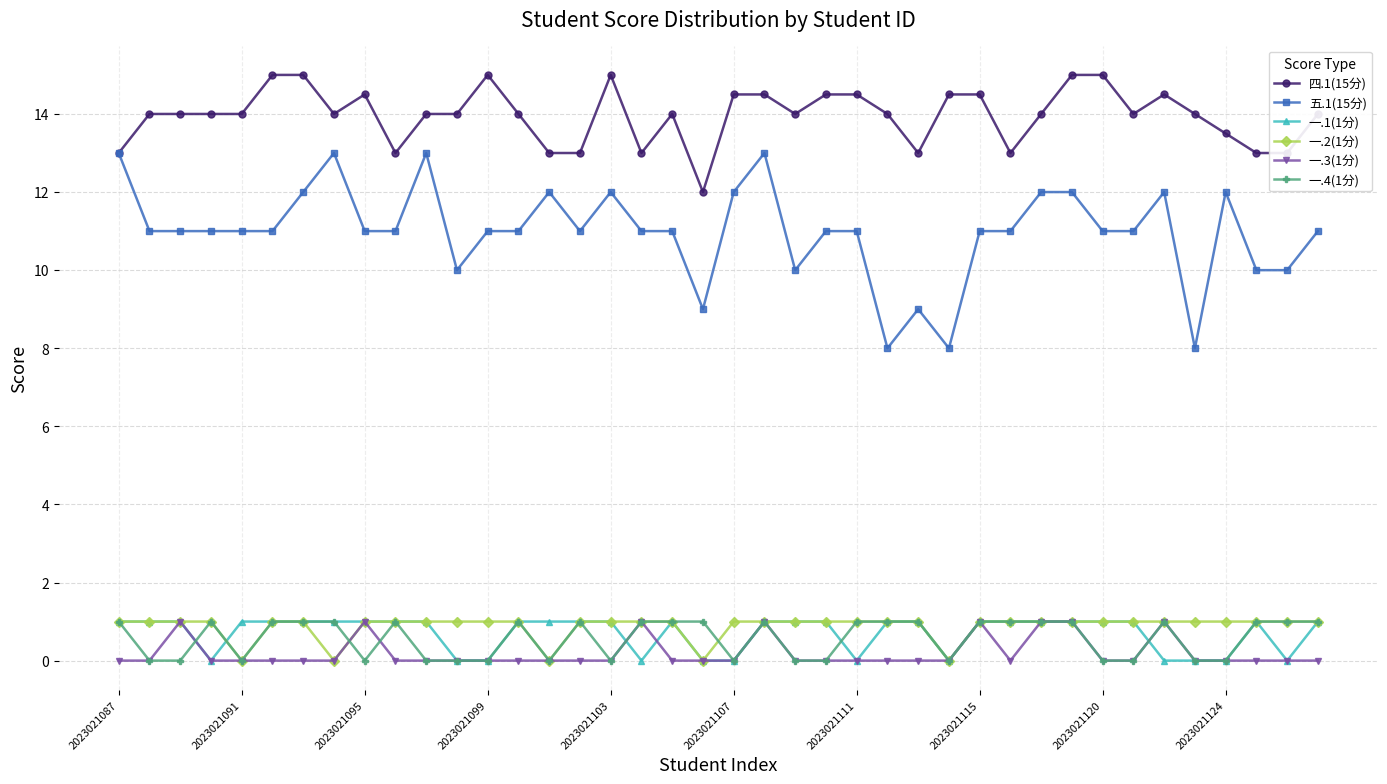

What is the greatest value displayed?

15.0